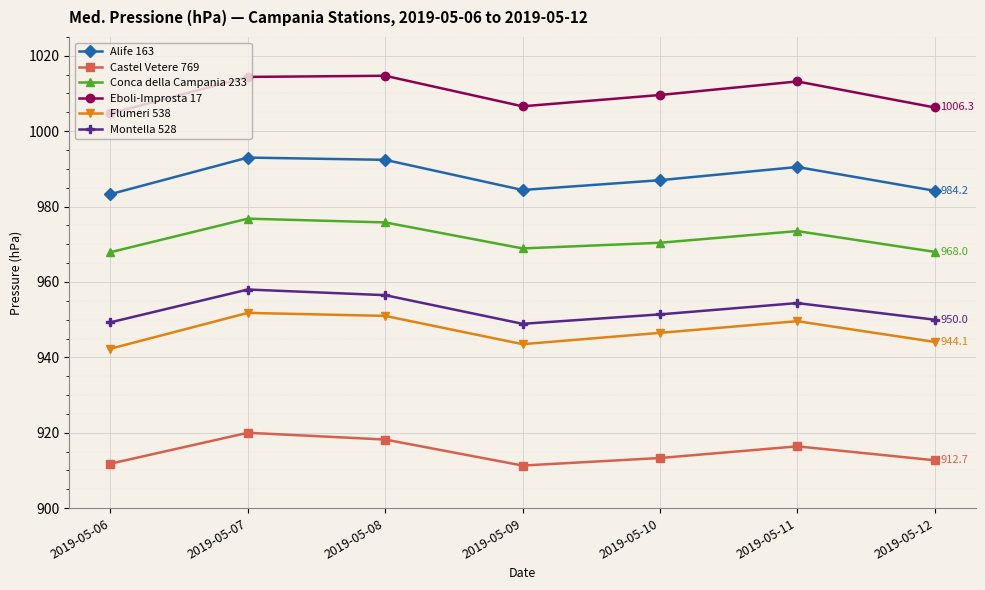

Where is the first local minimum for Flumeri 538?

2019-05-09